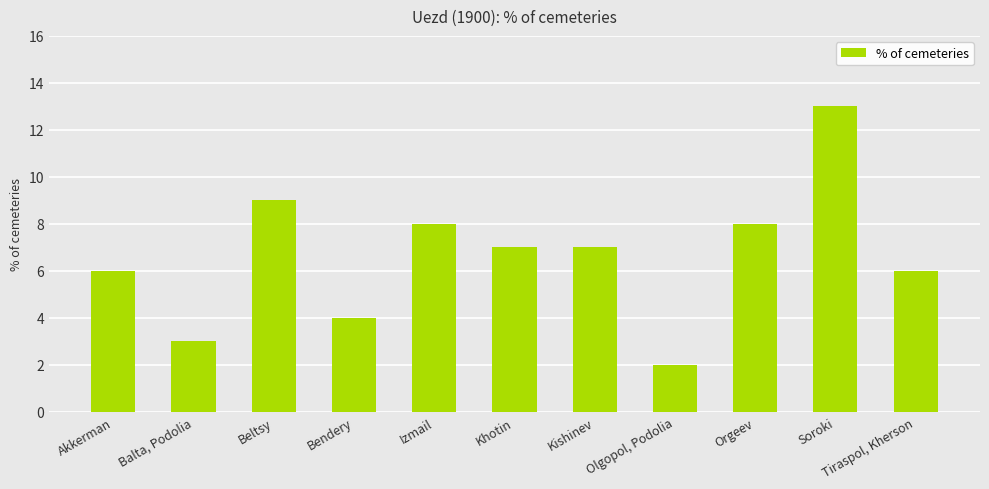

Are the bars horizontal?

No